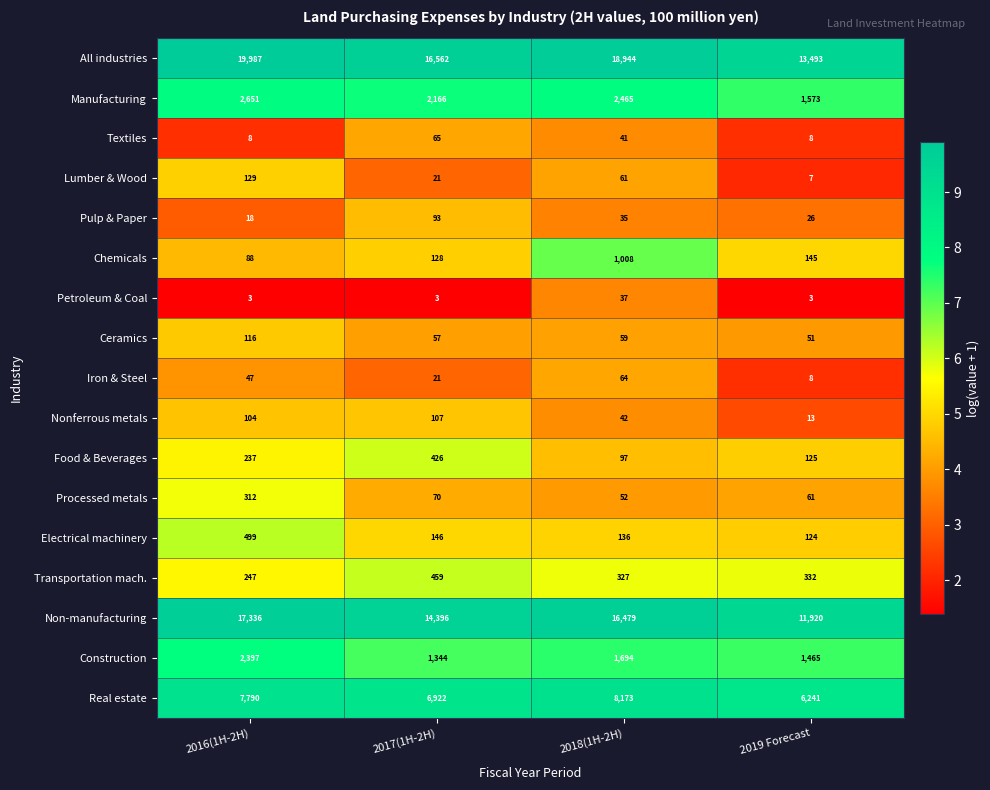

What is the sum of all Iron & Steel values?

140